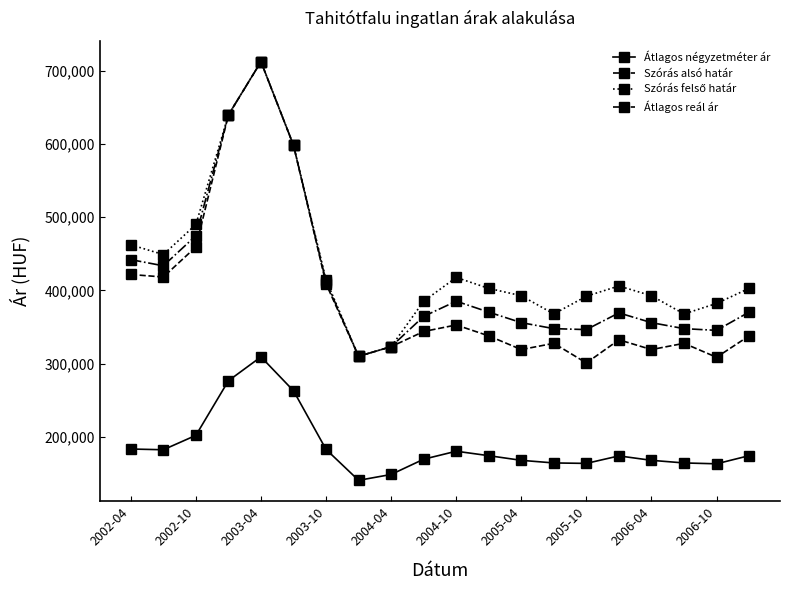

What is the maximum value shown in the chart?

712258